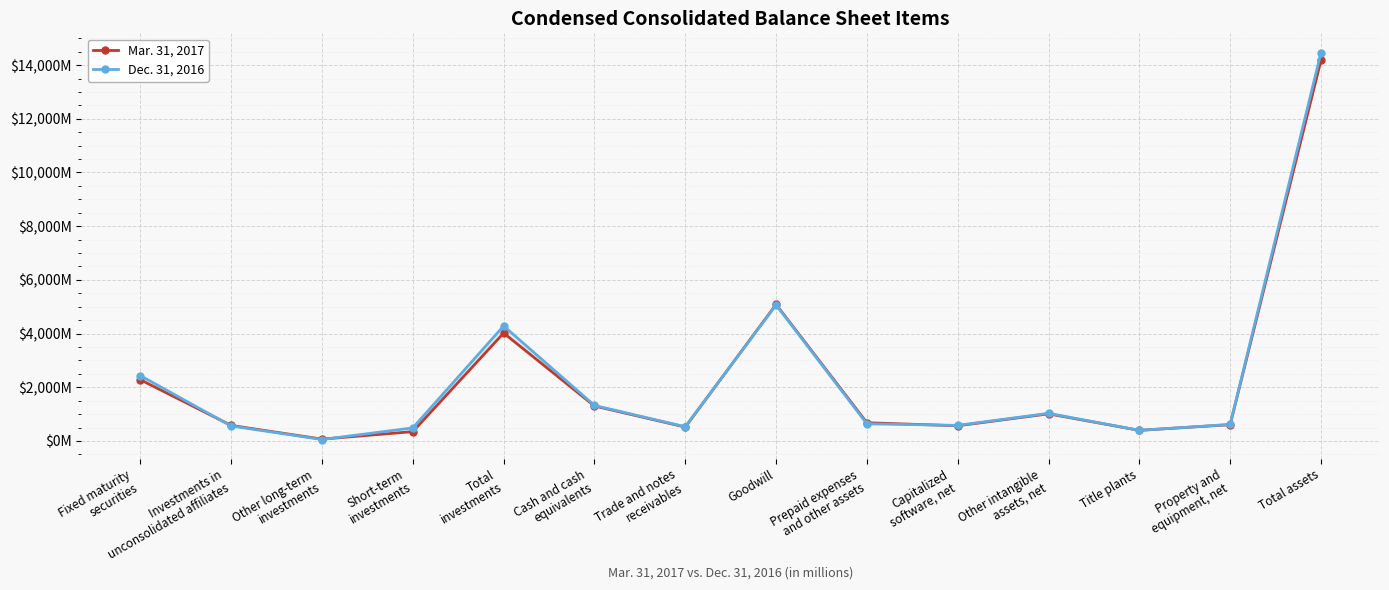

At which category is the sum across all series the highest?

Total assets